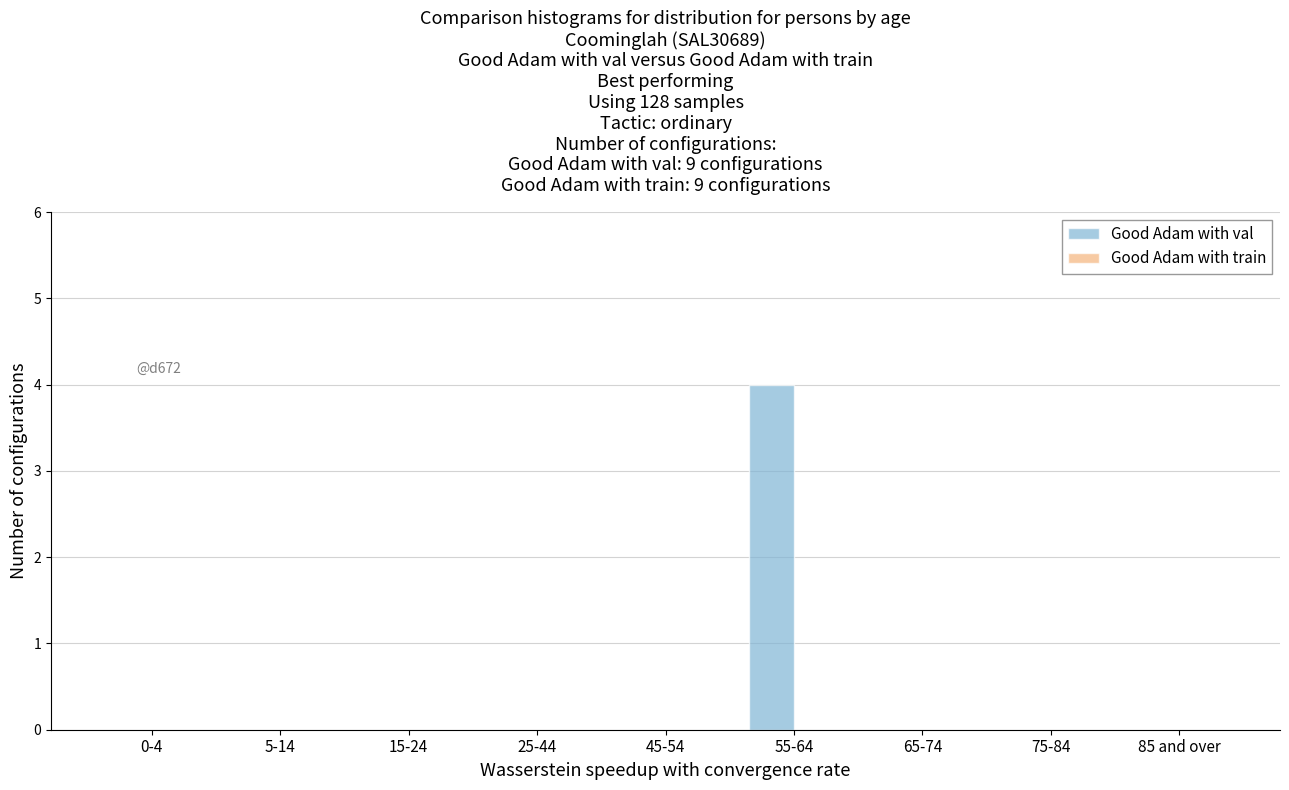

Reading left to right, what are all the values shown in this chart?

0-4=0	5-14=0	15-24=0	25-44=0	45-54=0	55-64=4	65-74=0	75-84=0	85 and over=0